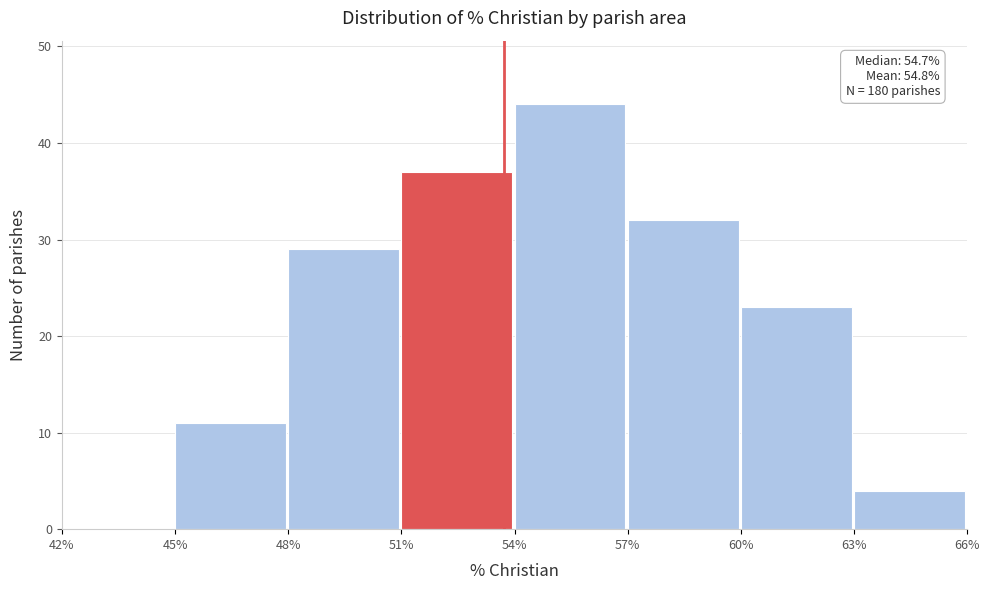

Which range on the x-axis has the tallest bar?

54% to 57%